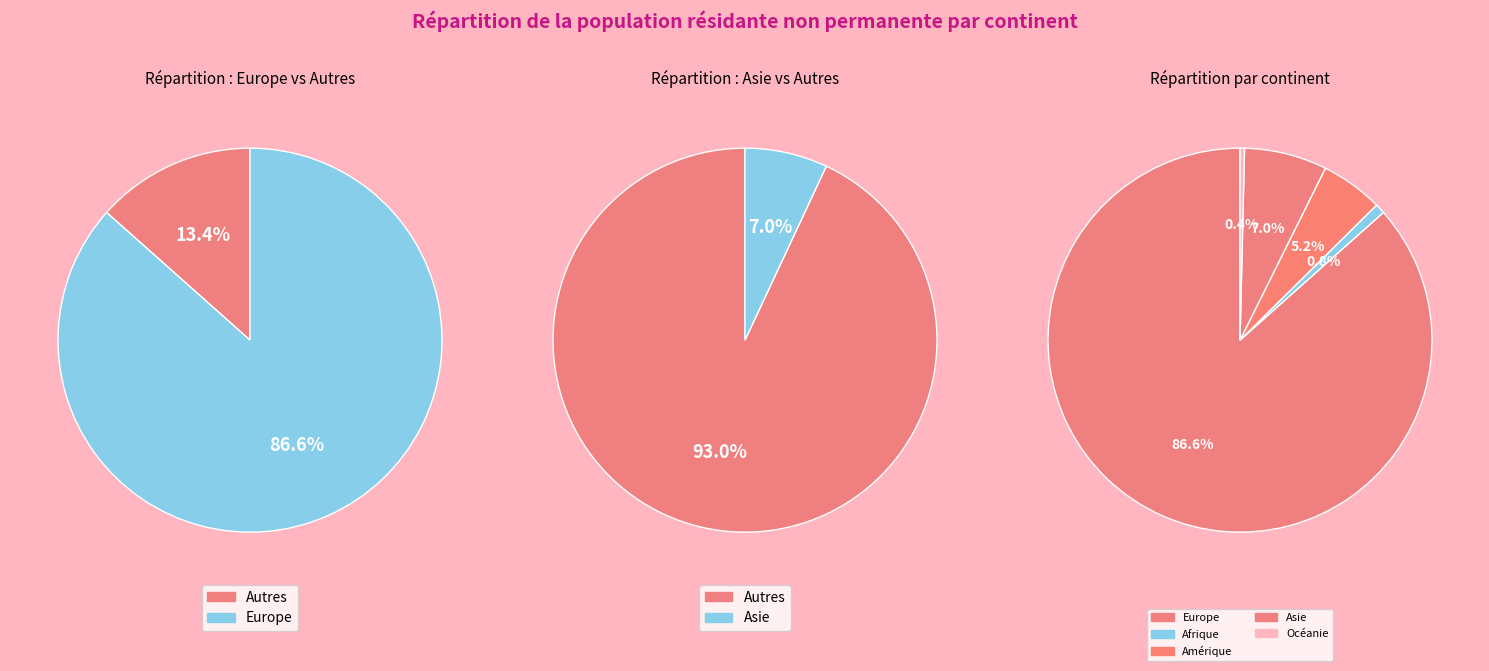

Between Océanie and Amérique, which is larger?

Amérique